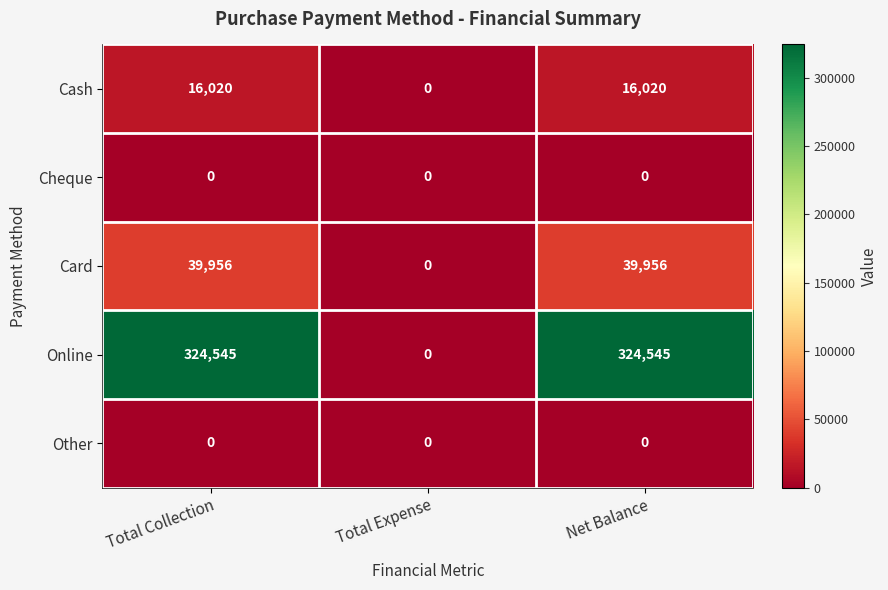

Which series has the largest total across all categories?

Online